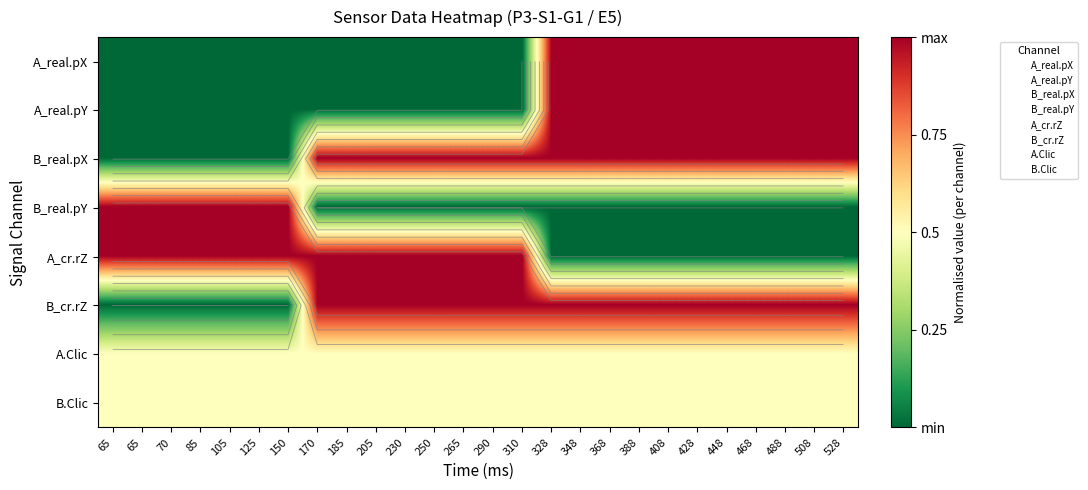

At which category is the sum across all series the highest?

328